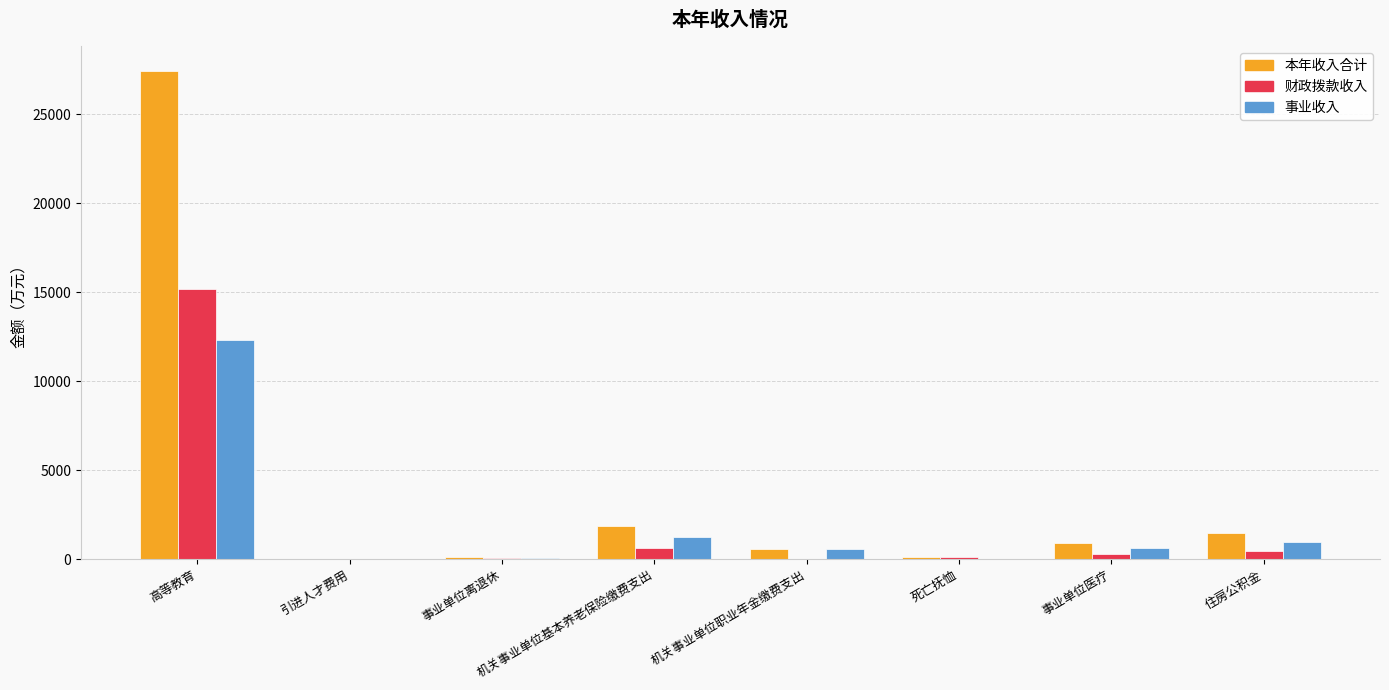

How many groups of bars are there?

8